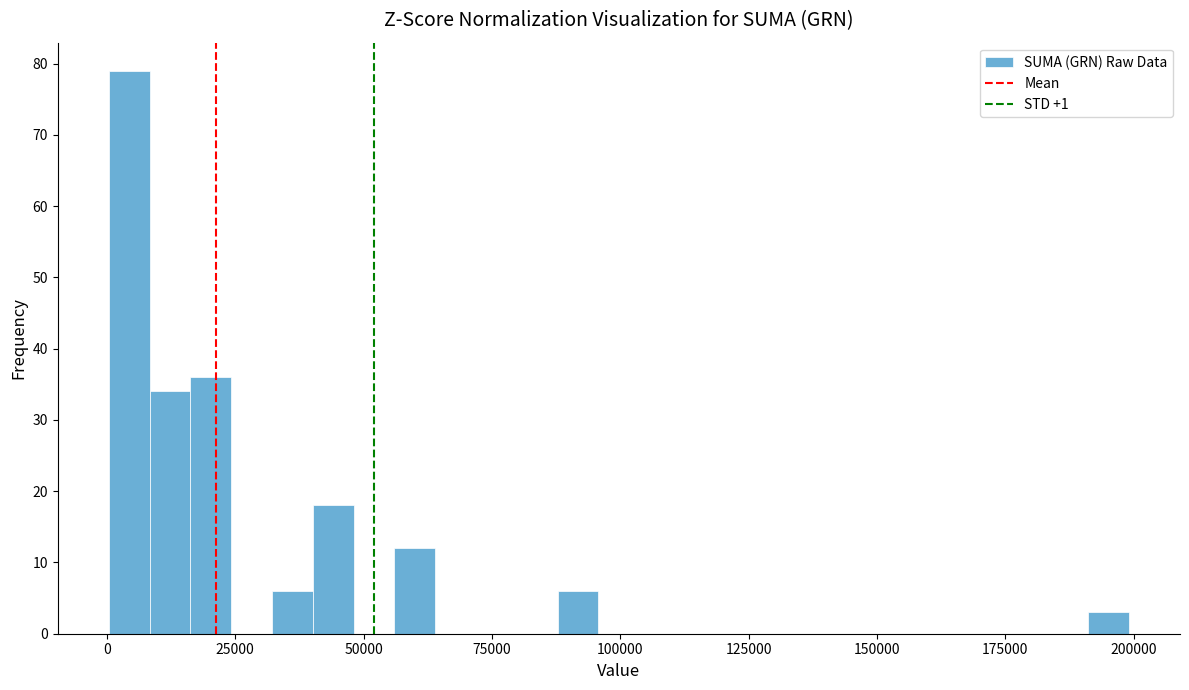

Read against the x-axis, roughly where is the centre of the tallest bar?

5000